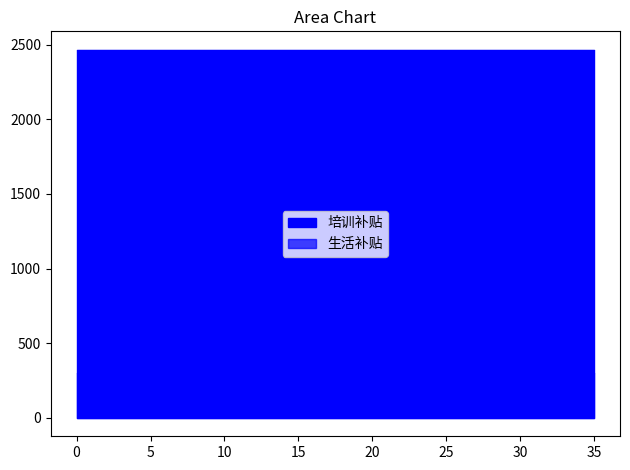

List the series in order of their peak value, highest first.

培训补贴, 生活补贴